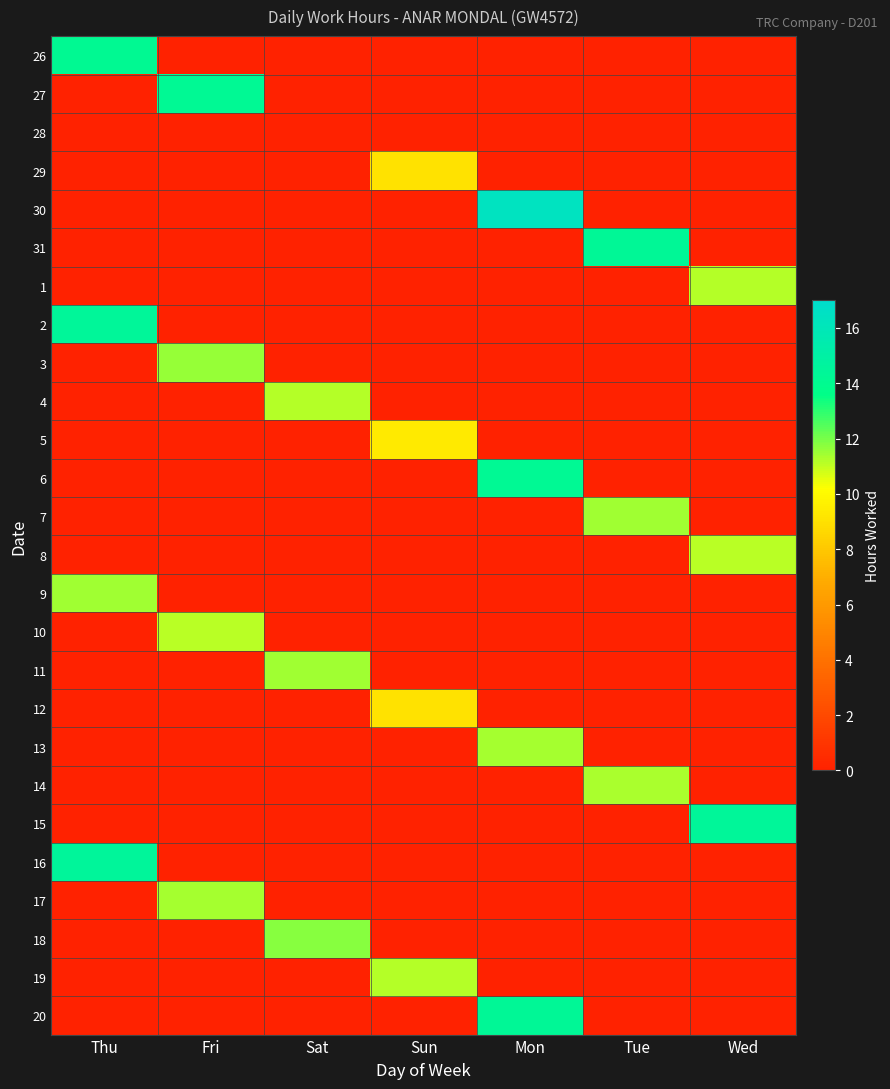

At which label does 8 reach its minimum?

Thu